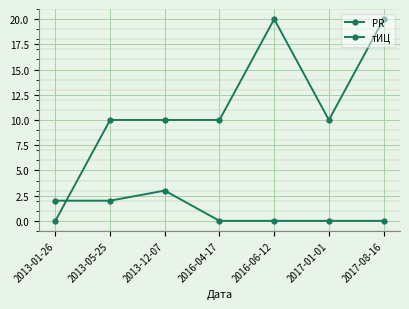

At which label does тИЦ reach its peak?

2016-06-12